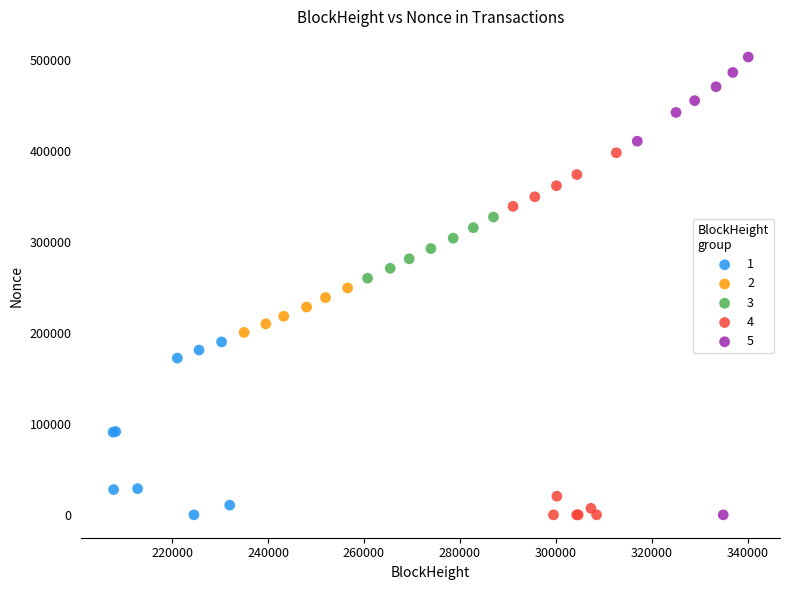

Which series contains the highest Y value?

5